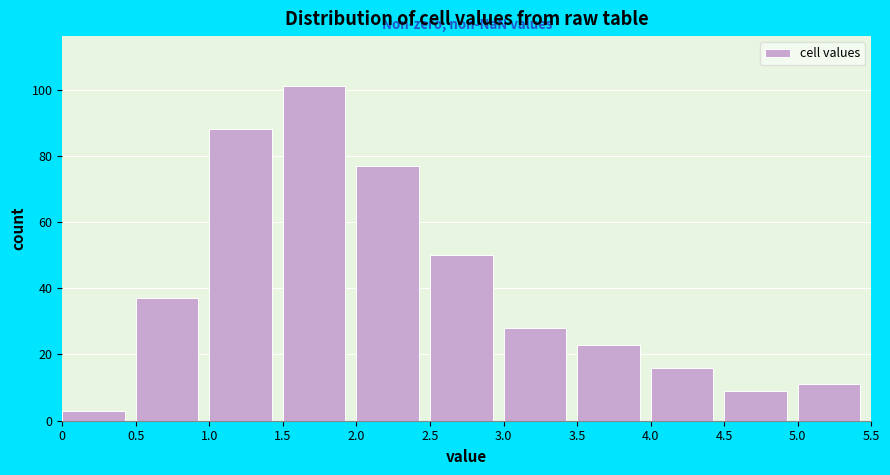

Over which range of the x-axis is the bar tallest?

1.5 to 2.0